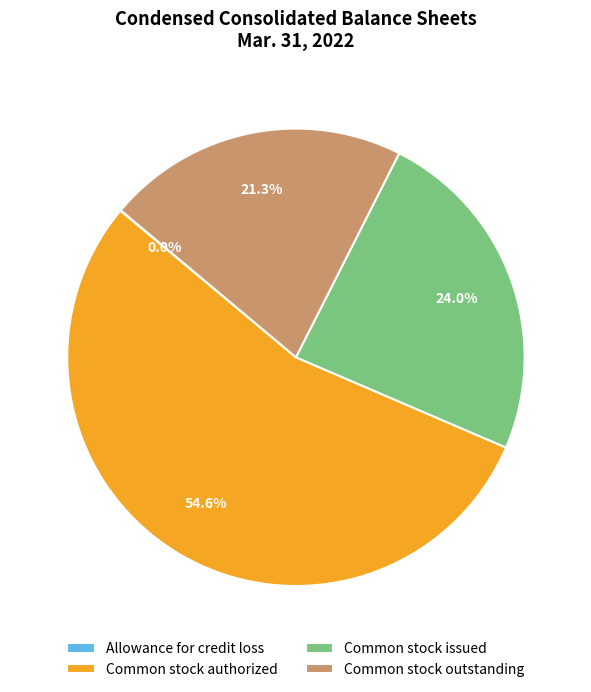

Which slice is the largest?

Common stock authorized